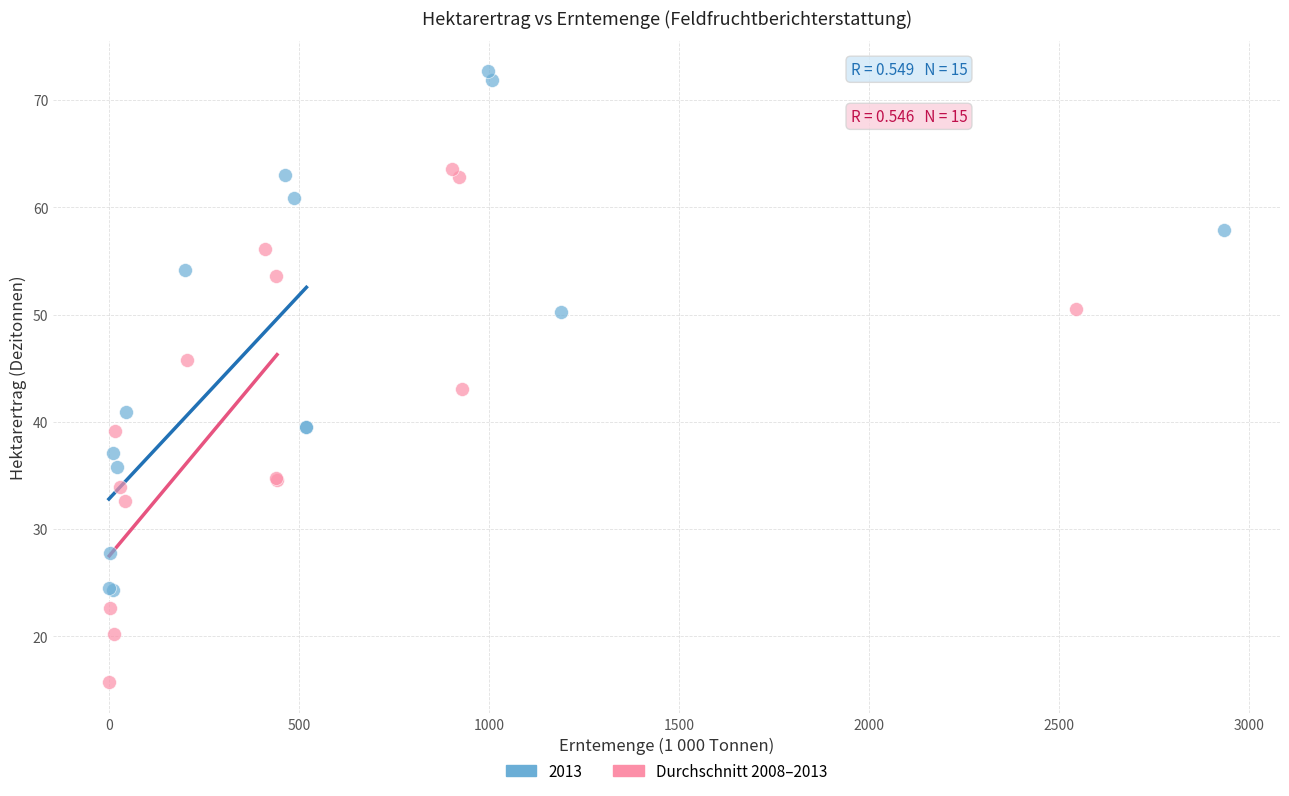

Which series reaches the minimum Y coordinate?

Durchschnitt 2008–2013